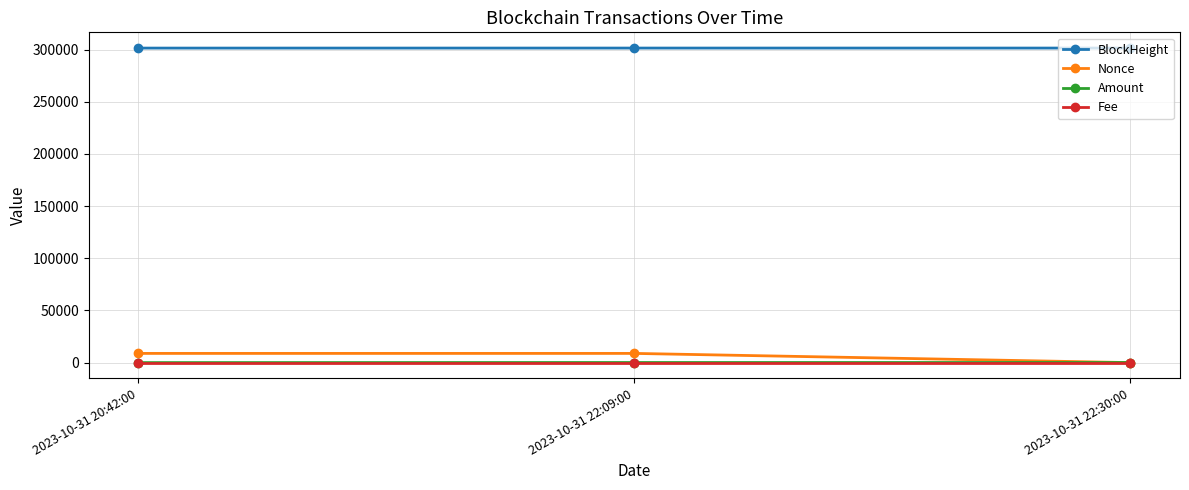

What is the difference between the second highest and minimum values in the BlockHeight series?

24.0